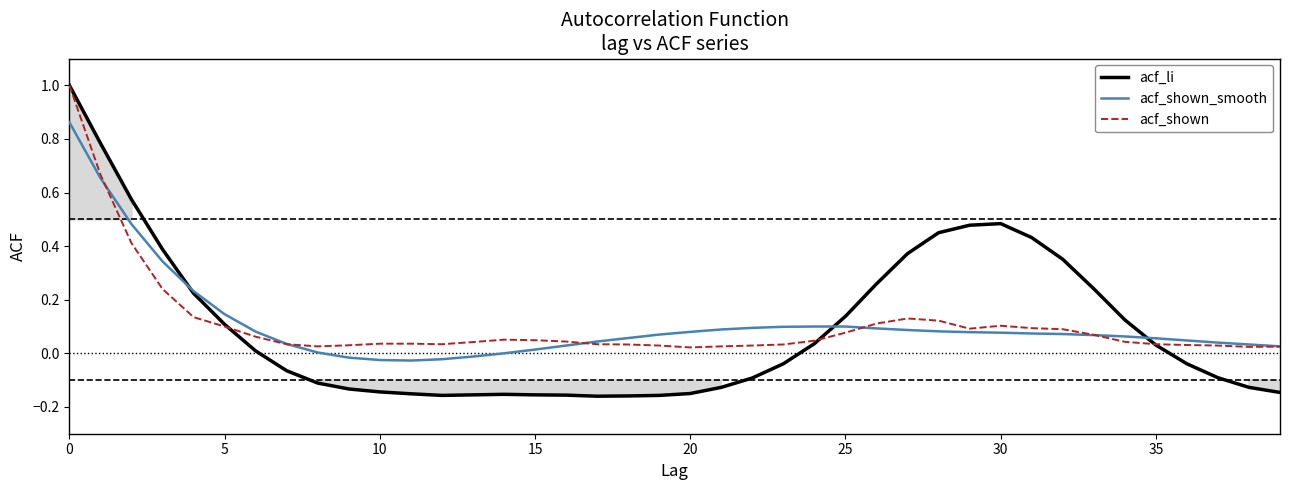

Which category has the lowest value in the acf_shown series?

20